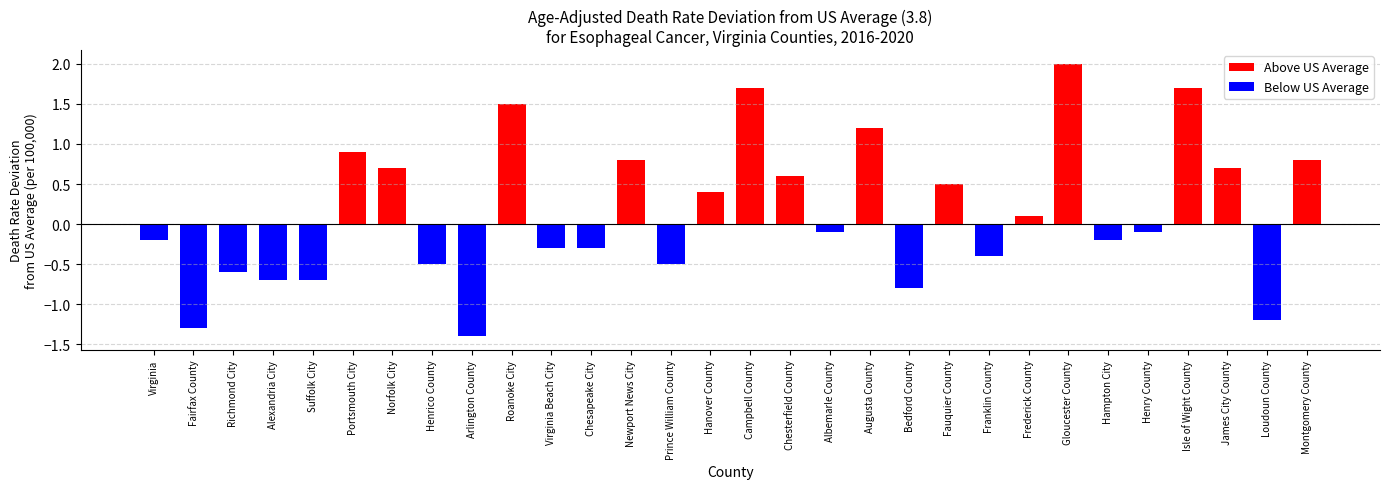

List the labels in order of value, largest first.

Gloucester County, Campbell County, Isle of Wight County, Roanoke City, Augusta County, Portsmouth City, Newport News City, Montgomery County, Norfolk City, James City County, Chesterfield County, Fauquier County, Hanover County, Frederick County, Albemarle County, Henry County, Virginia, Hampton City, Virginia Beach City, Chesapeake City, Franklin County, Henrico County, Prince William County, Richmond City, Alexandria City, Suffolk City, Bedford County, Loudoun County, Fairfax County, Arlington County